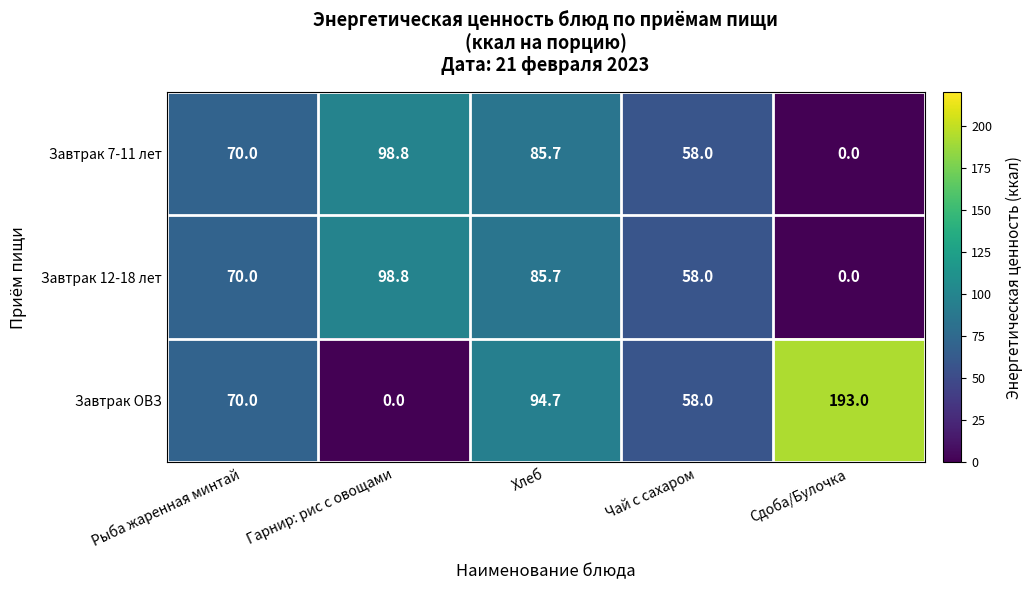

Reading left to right, list all the values displayed in this chart.

Завтрак 7-11 лет: Рыба жаренная минтай=70.0	Гарнир: рис с овощами=98.8	Хлеб=85.7	Чай с сахаром=58.0	Сдоба/Булочка=0.0
Завтрак 12-18 лет: Рыба жаренная минтай=70.0	Гарнир: рис с овощами=98.8	Хлеб=85.7	Чай с сахаром=58.0	Сдоба/Булочка=0.0
Завтрак ОВЗ: Рыба жаренная минтай=70.0	Гарнир: рис с овощами=0.0	Хлеб=94.7	Чай с сахаром=58.0	Сдоба/Булочка=193.0